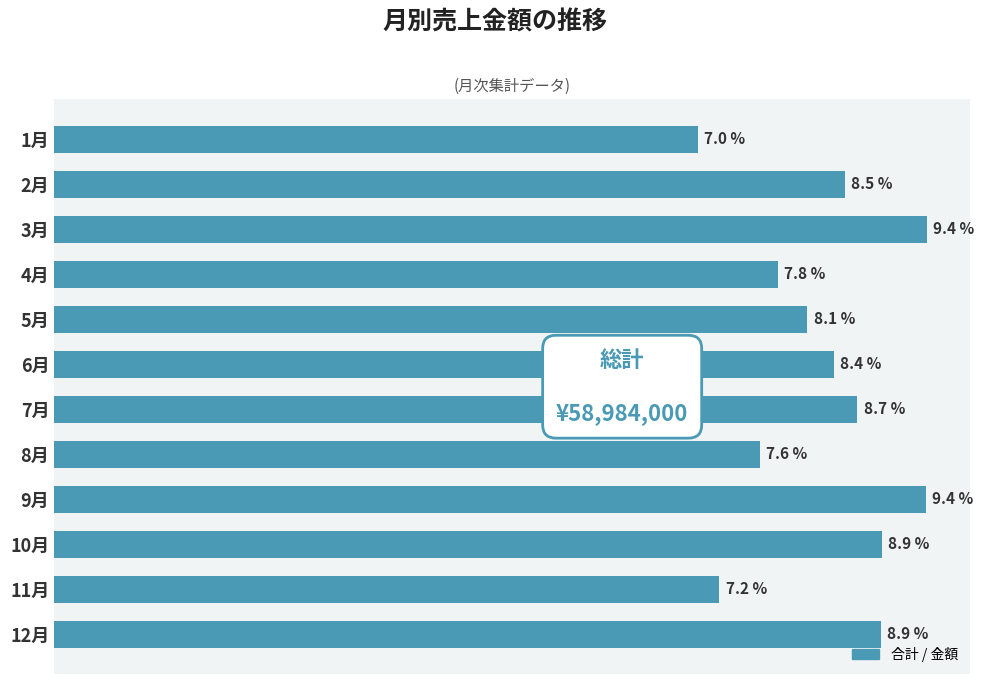

List the labels in order of value, smallest first.

1月, 11月, 8月, 4月, 5月, 6月, 2月, 7月, 12月, 10月, 9月, 3月